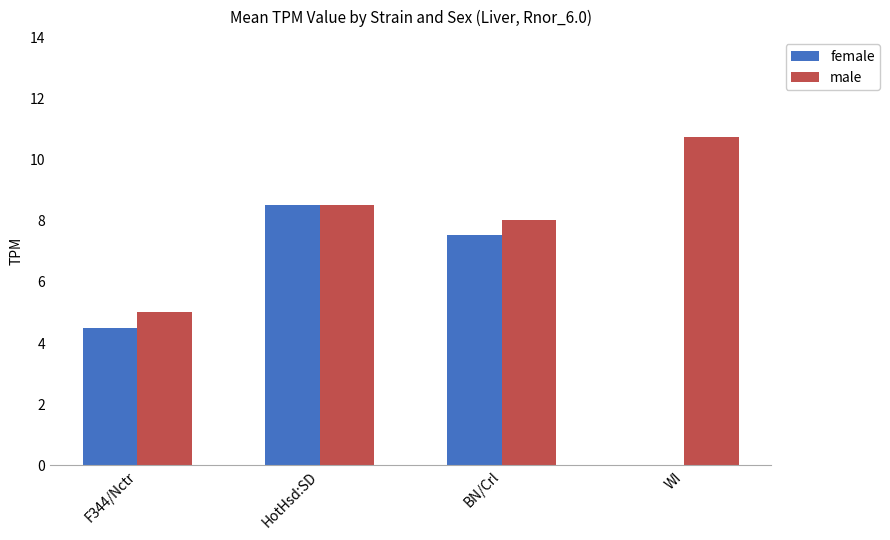

At which category is the sum across all series the highest?

HotHsd:SD